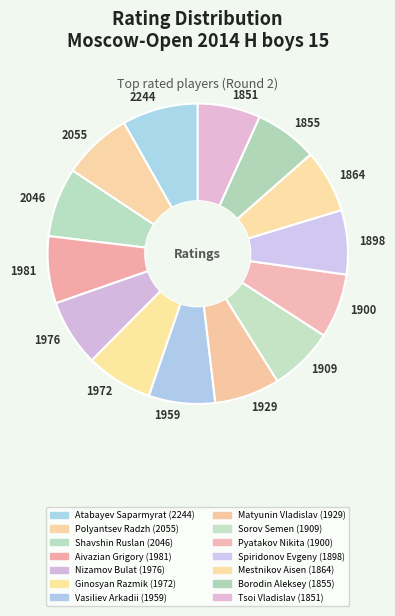

What is the ratio of the value at 2244 to the value at 1959?

1.1